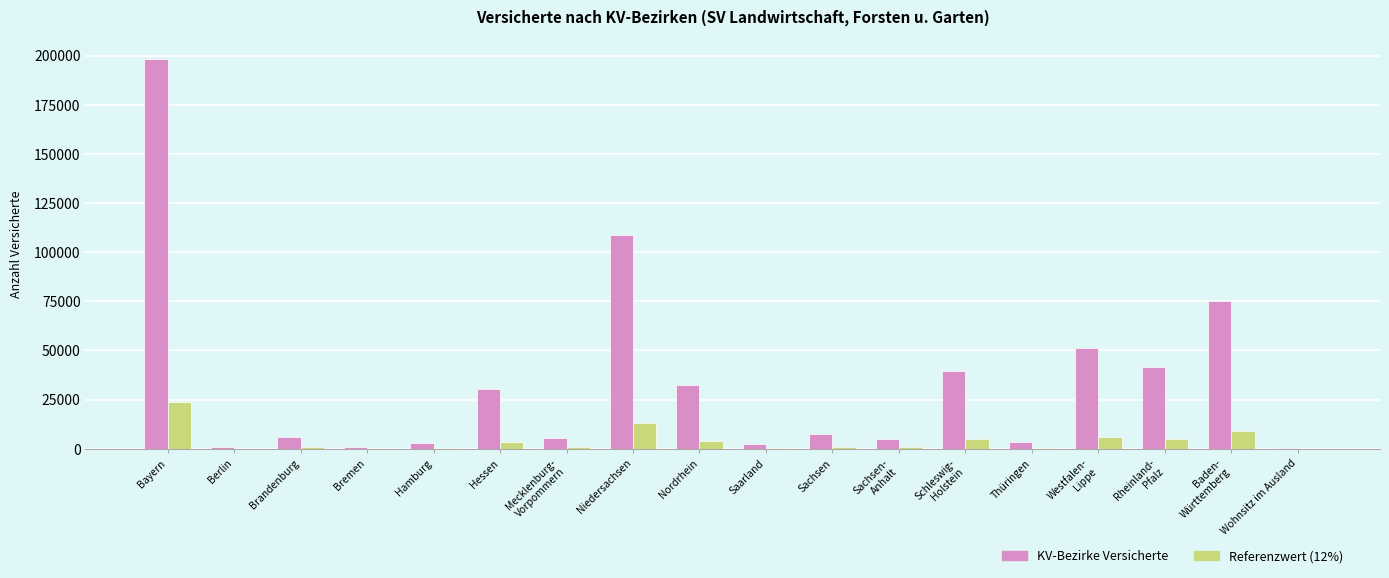

How many series are shown in this chart?

2